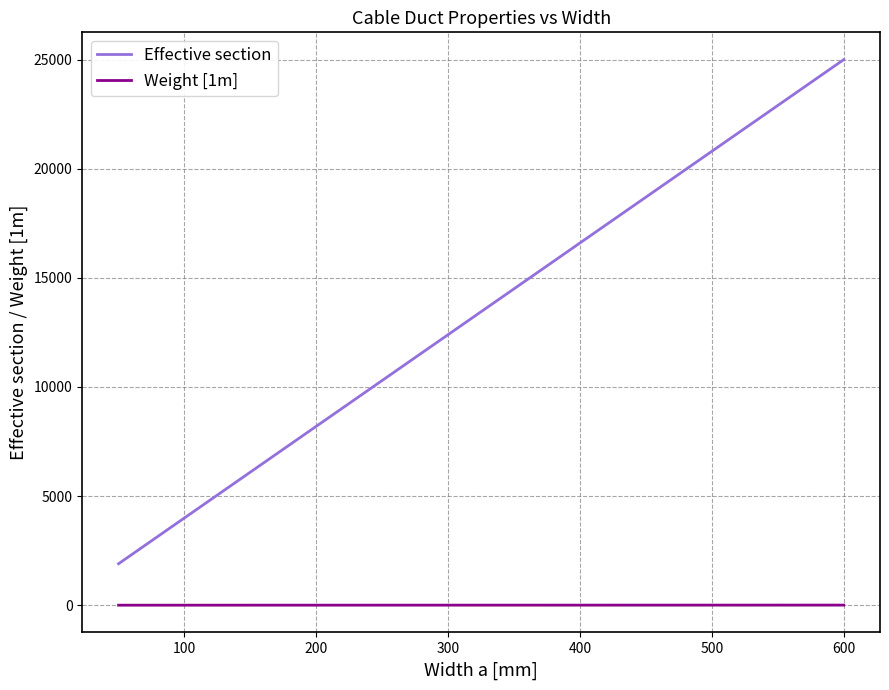

What is the greatest value displayed?

25000.0